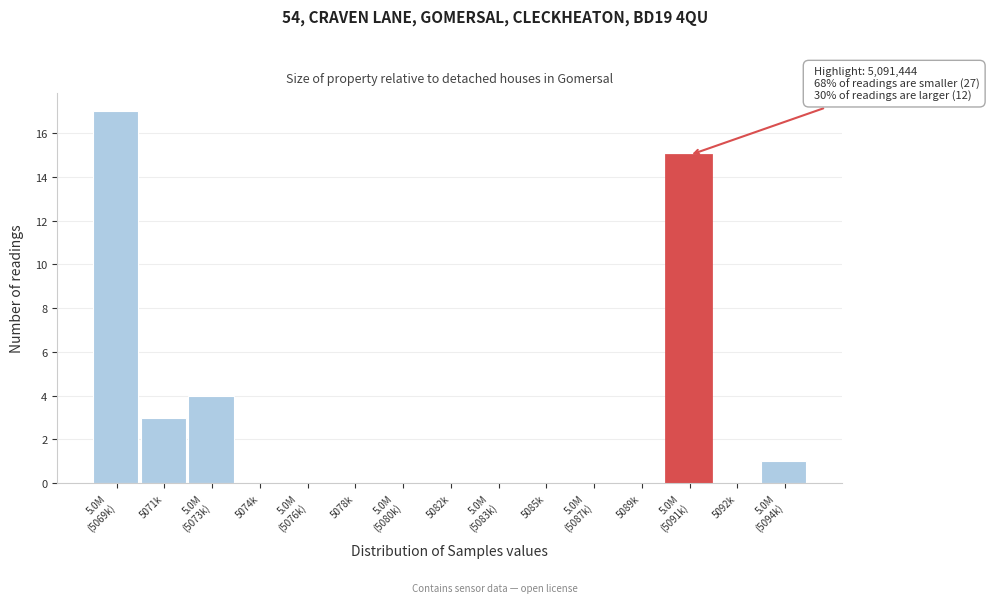

Is it true that the value at 5074k is 11?

False